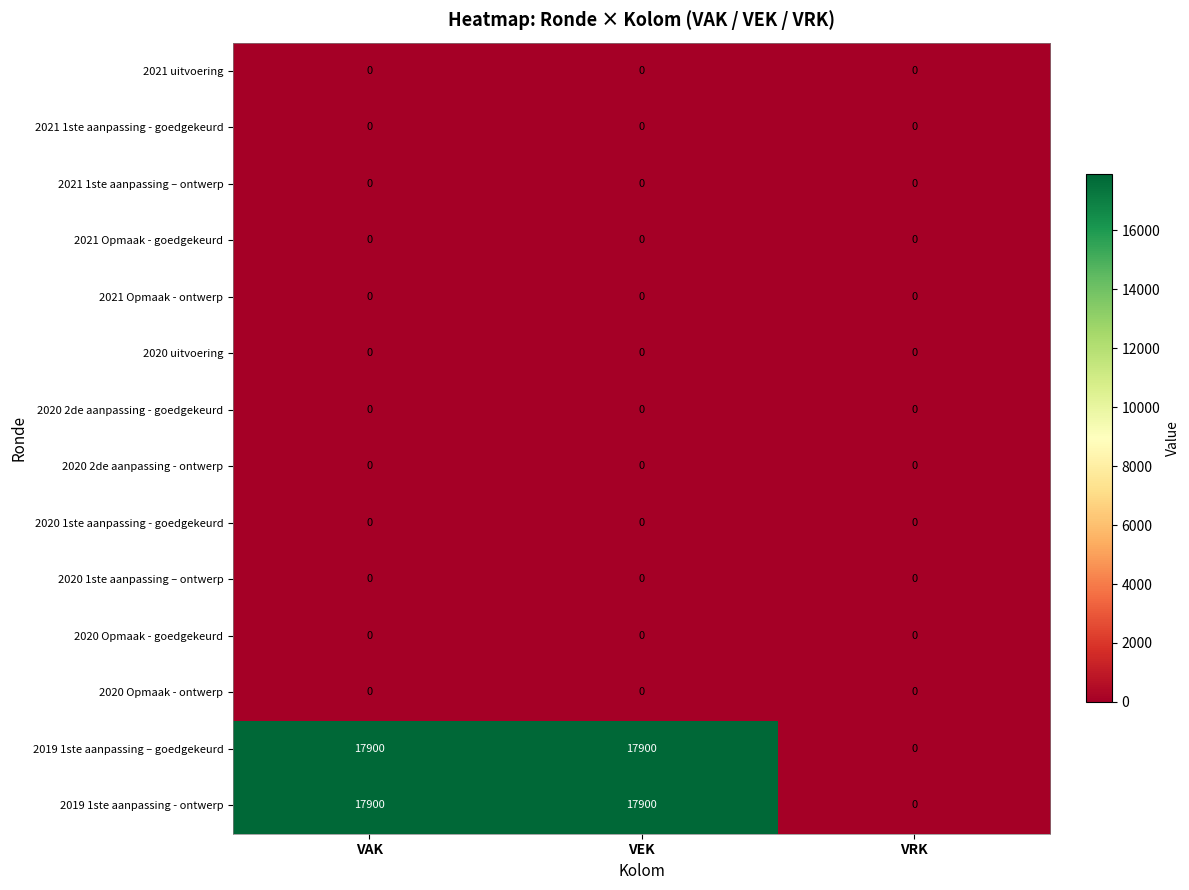

What is the maximum value shown in the chart?

17900